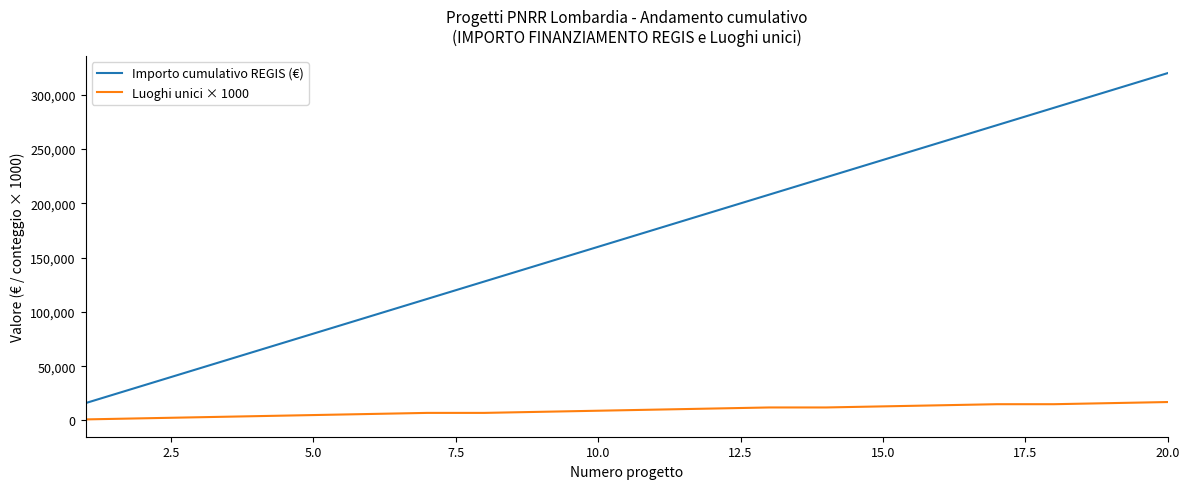

List the series in order of their peak value, highest first.

Importo cumulativo REGIS (€), Luoghi unici × 1000